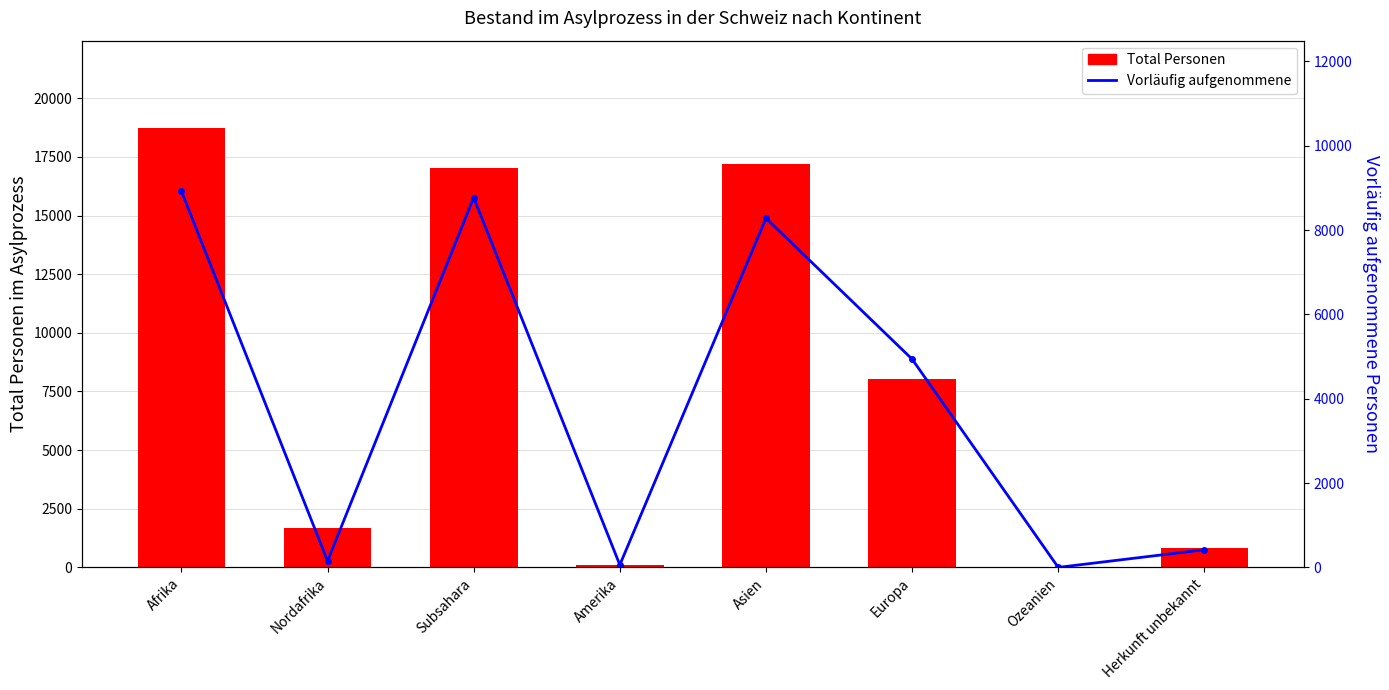

What is the lowest value of the Total Personen series?

1